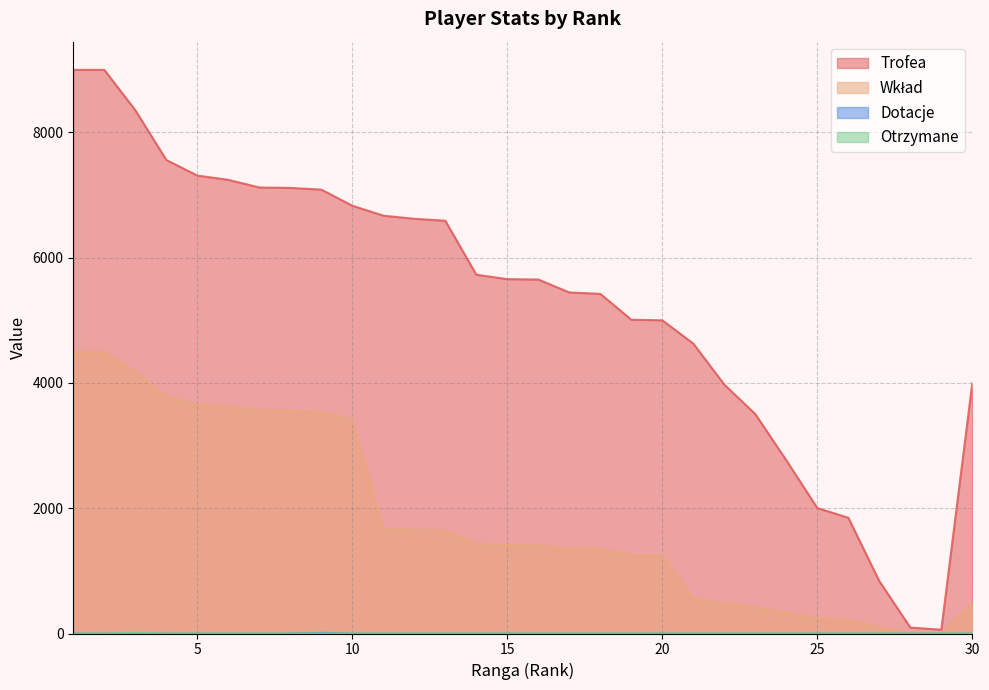

Which has a higher value, 25 or 22?

22